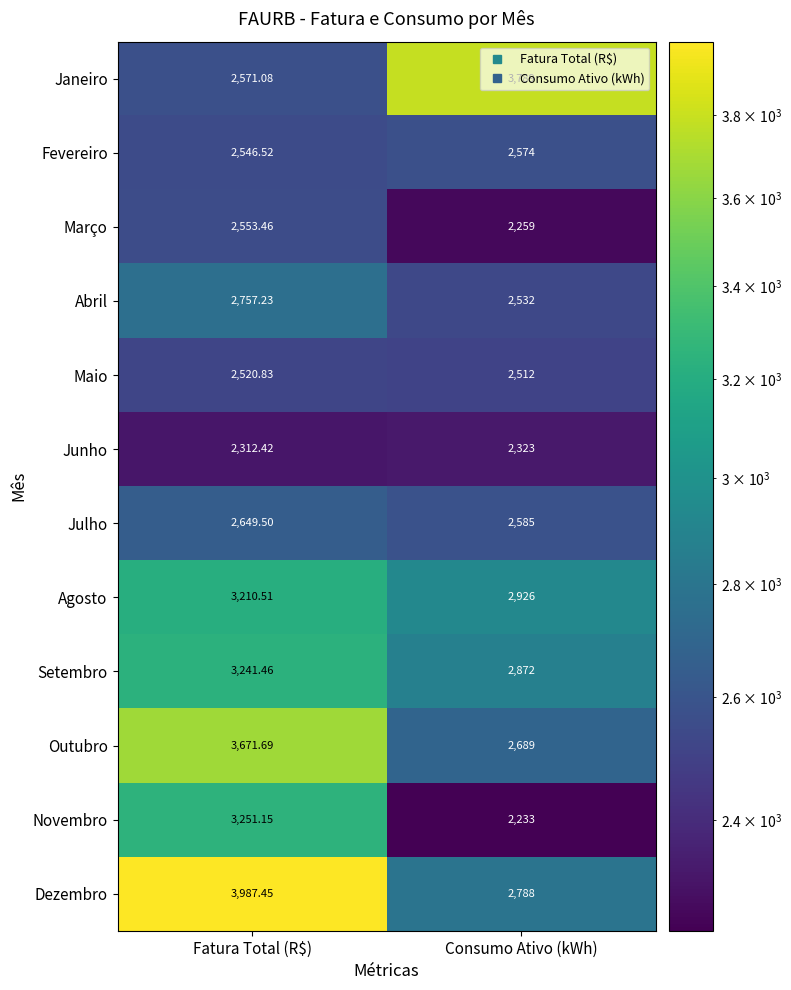

Which category has the lowest value across all series?

Consumo Ativo (kWh)